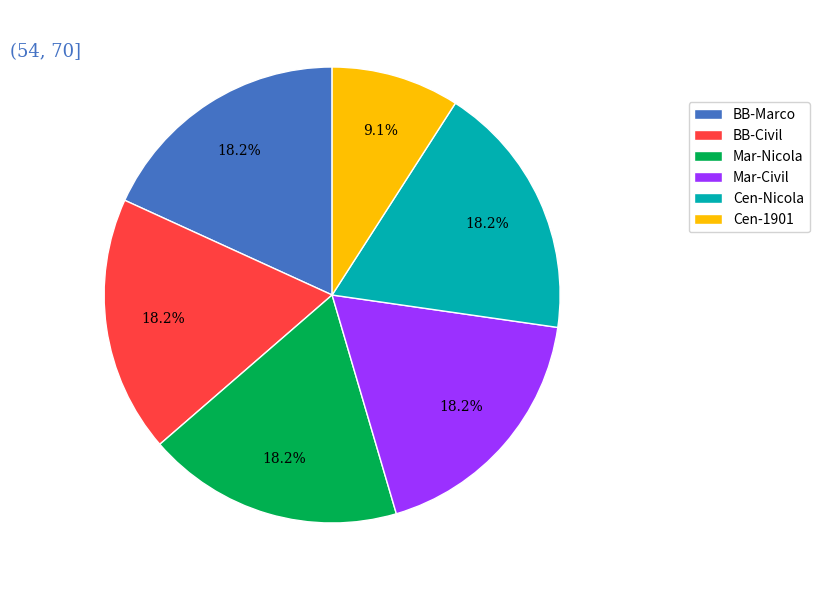

Does Mar-Civil account for over 50% of the chart?

No